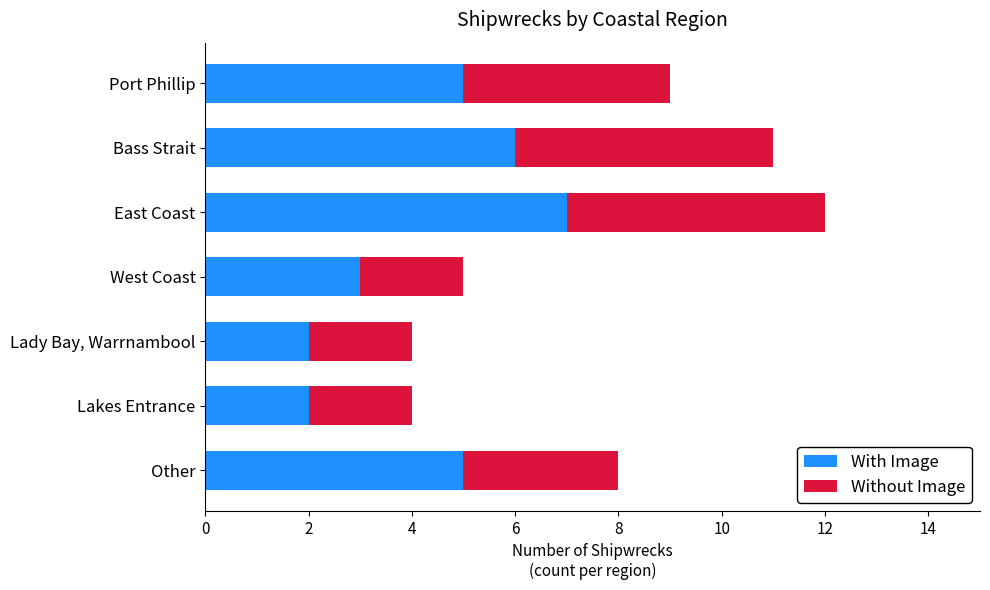

Is it true that With Image equals 1 at West Coast?

False